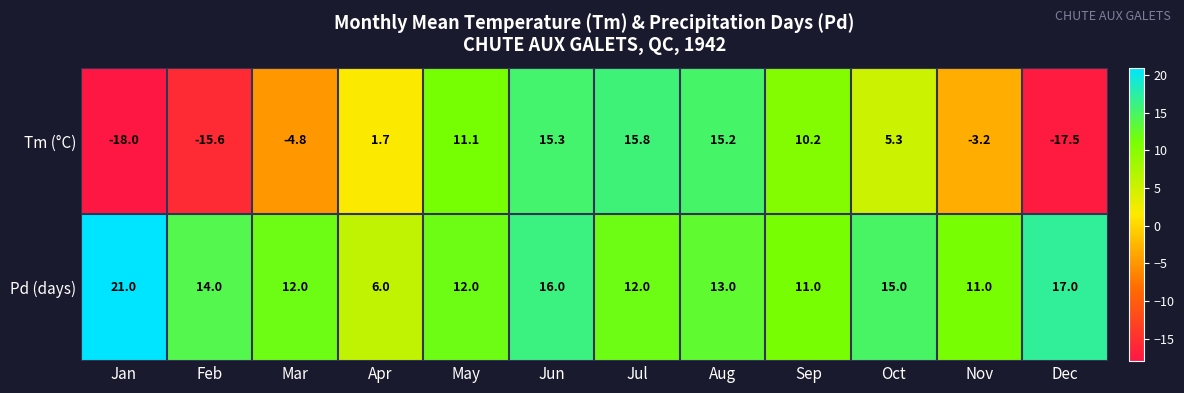

Reading right to left, transcribe all the data shown in this chart.

Tm (°C): -17.5	-3.2	5.3	10.2	15.2	15.8	15.3	11.1	1.7	-4.8	-15.6	-18.0
Pd (days): 17.0	11.0	15.0	11.0	13.0	12.0	16.0	12.0	6.0	12.0	14.0	21.0